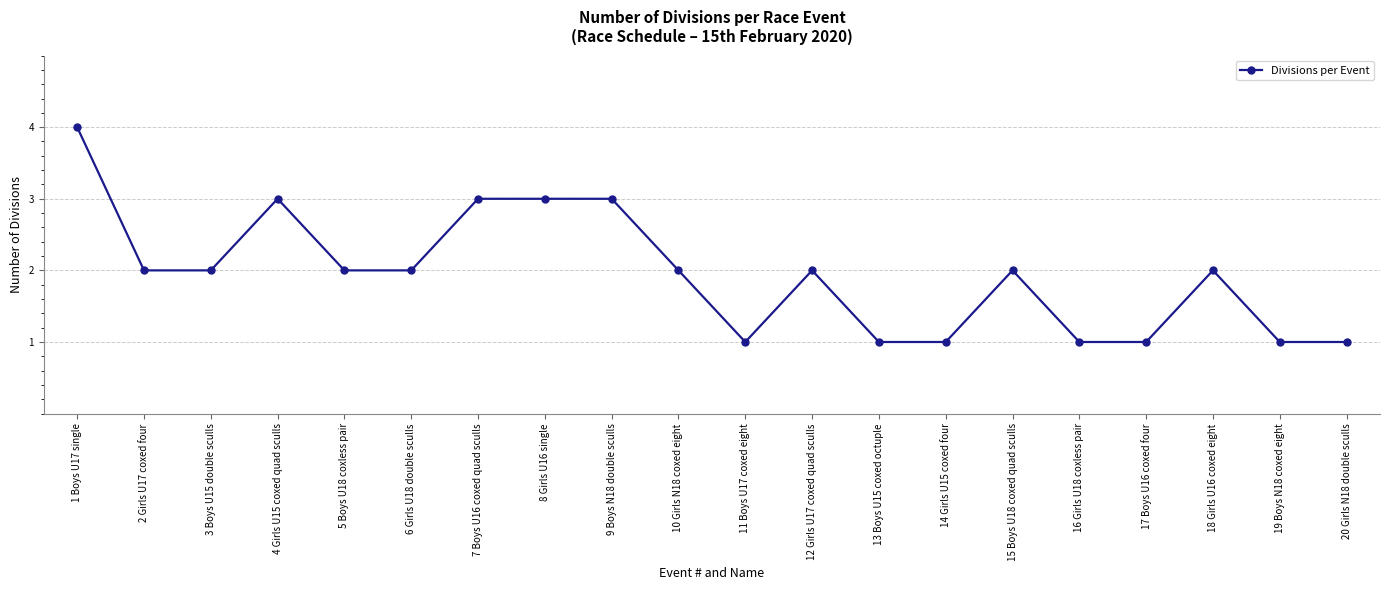

What is the difference between the values at 18 Girls U16 coxed eight and 1 Boys U17 single?

2